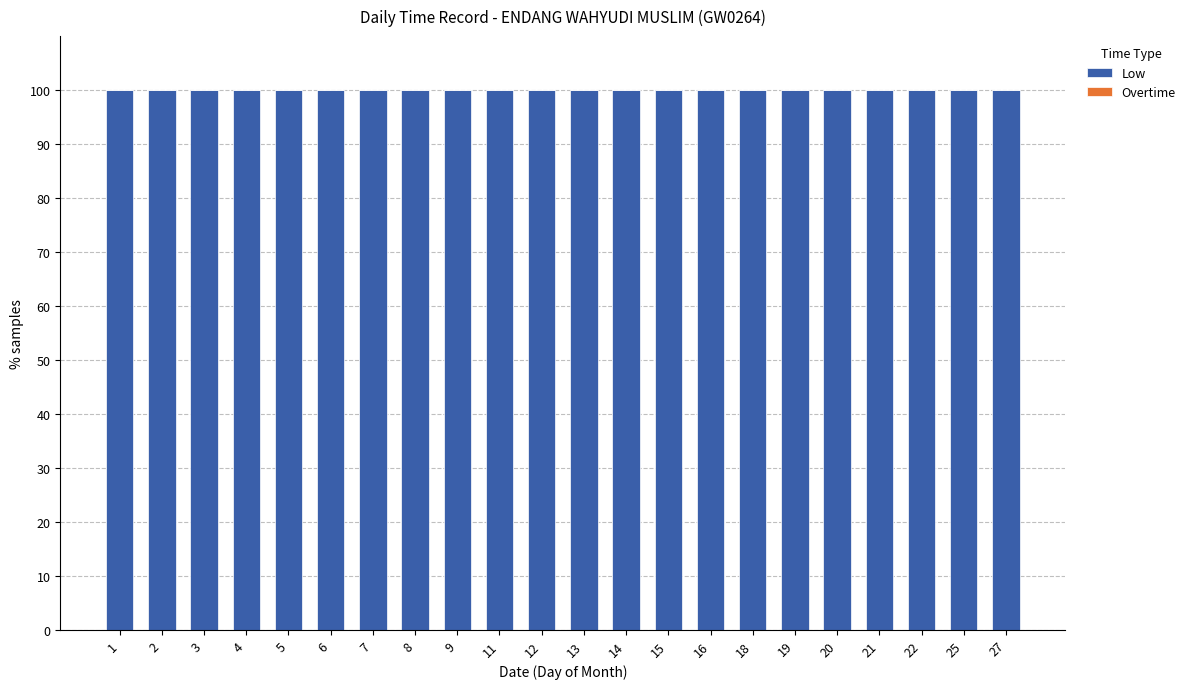

Reading left to right, what are all the values shown in this chart?

Low: 1=100	2=100	3=100	4=100	5=100	6=100	7=100	8=100	9=100	11=100	12=100	13=100	14=100	15=100	16=100	18=100	19=100	20=100	21=100	22=100	25=100	27=100
Overtime: 1=0	2=0	3=0	4=0	5=0	6=0	7=0	8=0	9=0	11=0	12=0	13=0	14=0	15=0	16=0	18=0	19=0	20=0	21=0	22=0	25=0	27=0